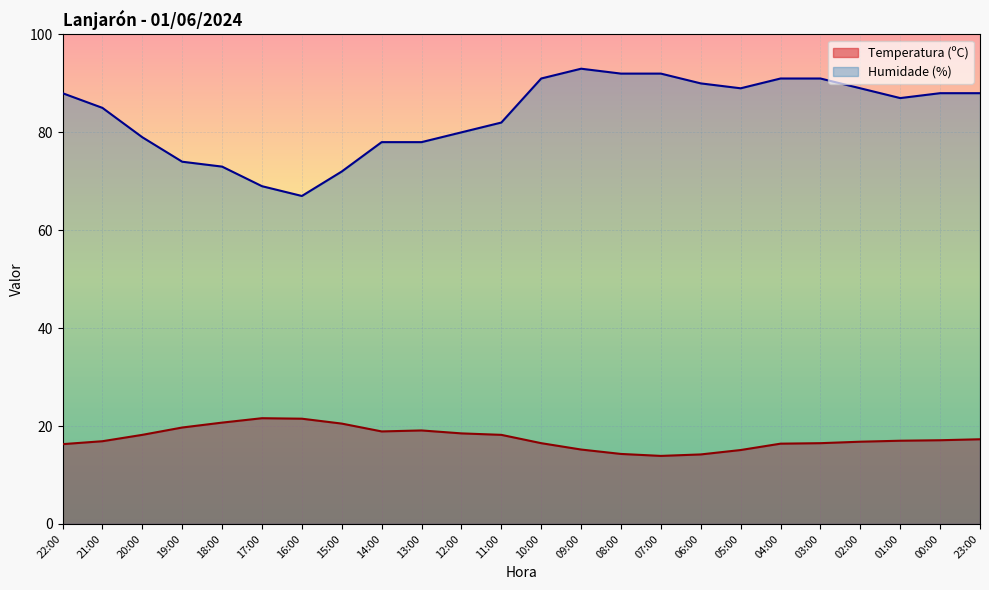

What is the difference between the highest and lowest values at 16:00?

45.5